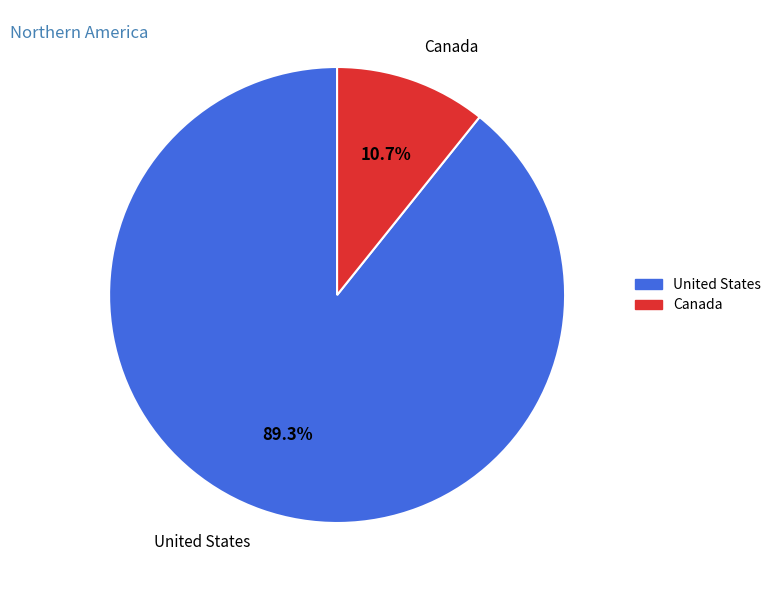

What is the largest slice in the pie chart?

United States